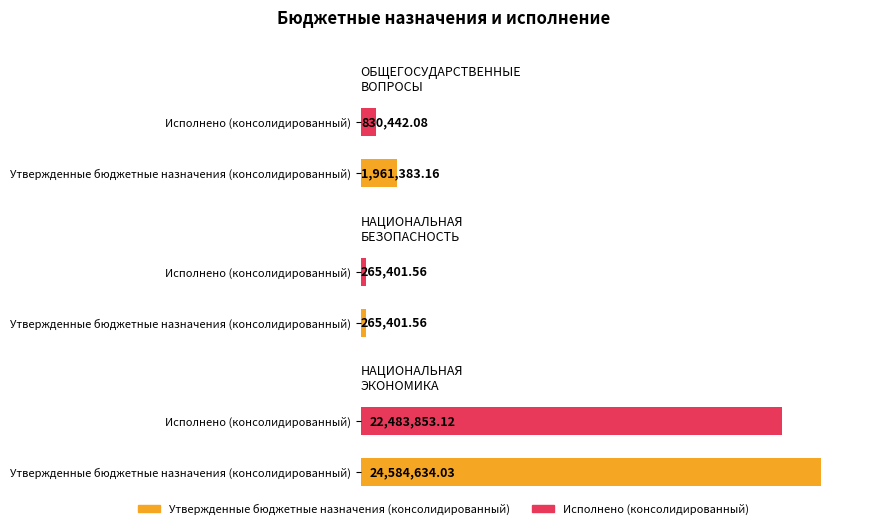

Reading left to right, what are all the values shown in this chart?

Утвержденные бюджетные назначения (консолидированный): ОБЩЕГОСУДАРСТВЕННЫЕ ВОПРОСЫ=1961383.2	НАЦИОНАЛЬНАЯ БЕЗОПАСНОСТЬ=265401.6	НАЦИОНАЛЬНАЯ ЭКОНОМИКА=24584634.0
Исполнено (консолидированный): ОБЩЕГОСУДАРСТВЕННЫЕ ВОПРОСЫ=830442.1	НАЦИОНАЛЬНАЯ БЕЗОПАСНОСТЬ=265401.6	НАЦИОНАЛЬНАЯ ЭКОНОМИКА=22483853.1